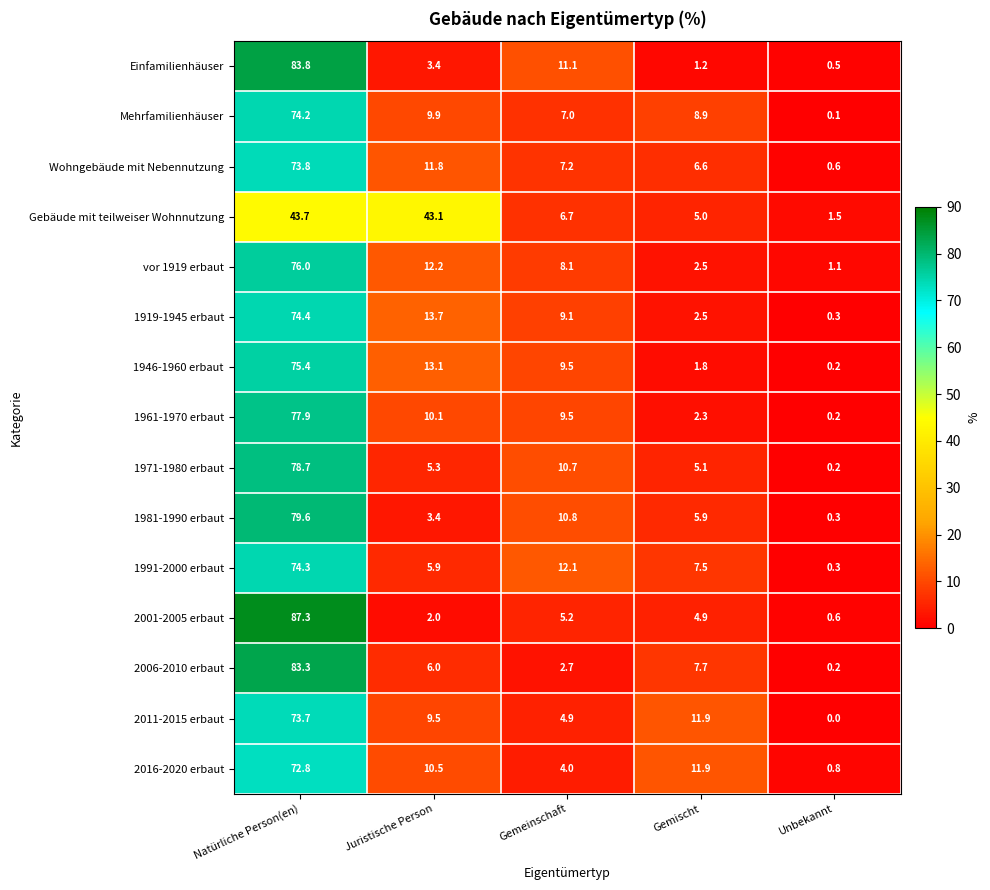

Rank the series by their maximum value, from lowest to highest.

Gebäude mit teilweiser Wohnnutzung, 2016-2020 erbaut, 2011-2015 erbaut, Wohngebäude mit Nebennutzung, Mehrfamilienhäuser, 1991-2000 erbaut, 1919-1945 erbaut, 1946-1960 erbaut, vor 1919 erbaut, 1961-1970 erbaut, 1971-1980 erbaut, 1981-1990 erbaut, 2006-2010 erbaut, Einfamilienhäuser, 2001-2005 erbaut